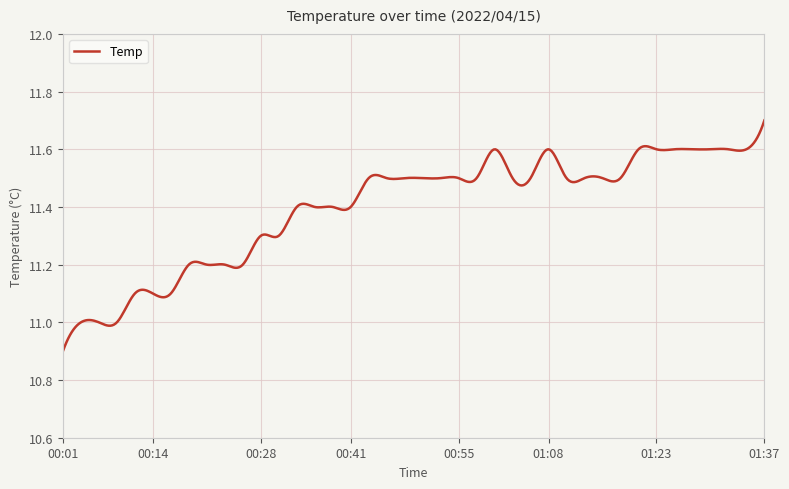

What is the difference between the maximum and minimum values?

0.8